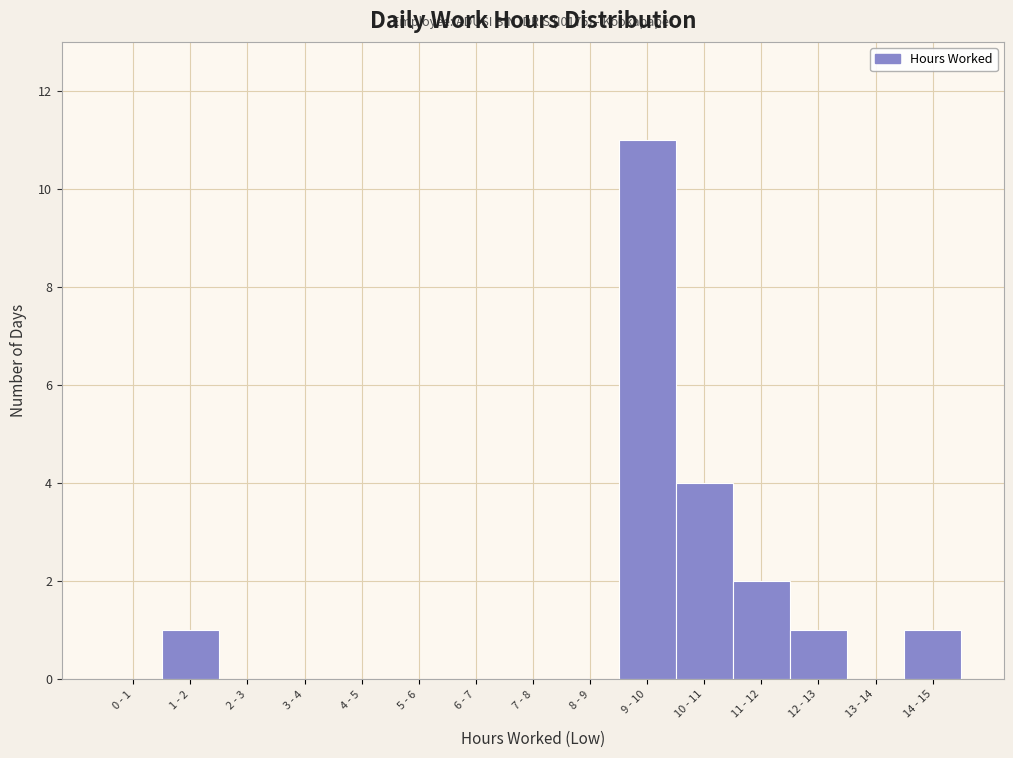

Reading left to right, list all the values displayed in this chart.

0 - 1=0	1 - 2=1	2 - 3=0	3 - 4=0	4 - 5=0	5 - 6=0	6 - 7=0	7 - 8=0	8 - 9=0	9 - 10=11	10 - 11=4	11 - 12=2	12 - 13=1	13 - 14=0	14 - 15=1